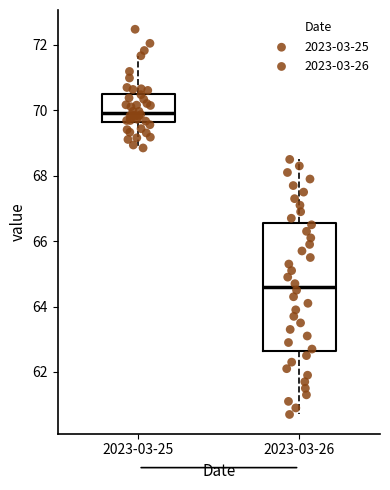

Reading left to right, transcribe this box plot: for each box, give where its median line is, the range the box spans, and where its two whiskers end, as read against the y-axis. The values are not printed on the chart, so give them approximately, as read against the axis.

2023-03-25: median 70.0, box 69.6 to 70.6, whiskers 68.8 to 71.6
2023-03-26: median 64.6, box 62.6 to 66.6, whiskers 60.8 to 68.6